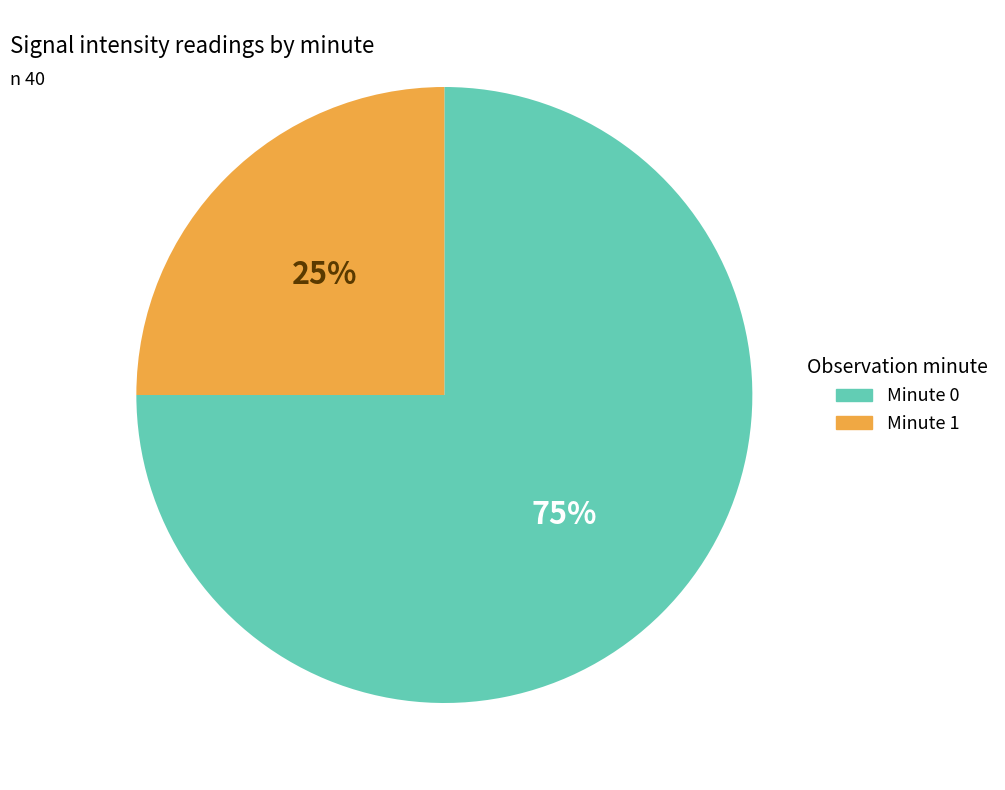

To the nearest percent, what is the average slice percentage?

50%